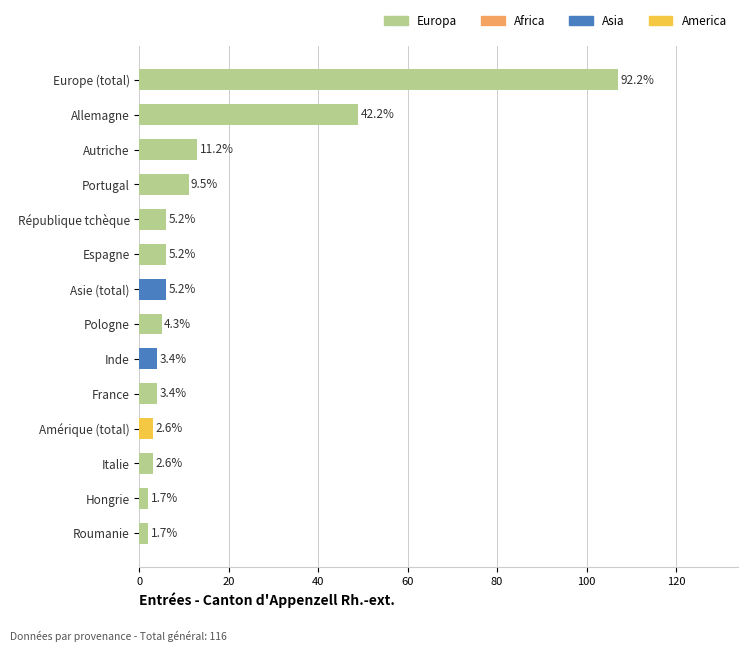

How many distinct data groups are displayed?

4